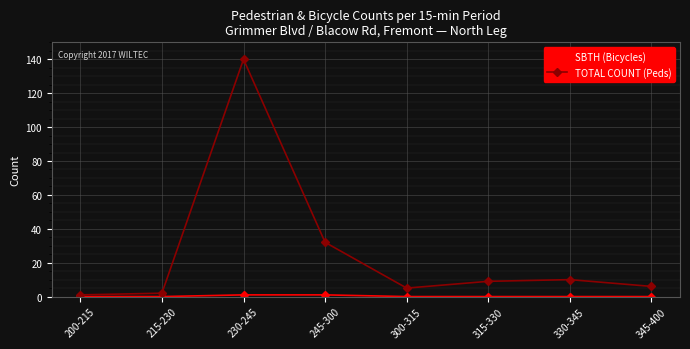

What is the total value across all series at 330-345?

10